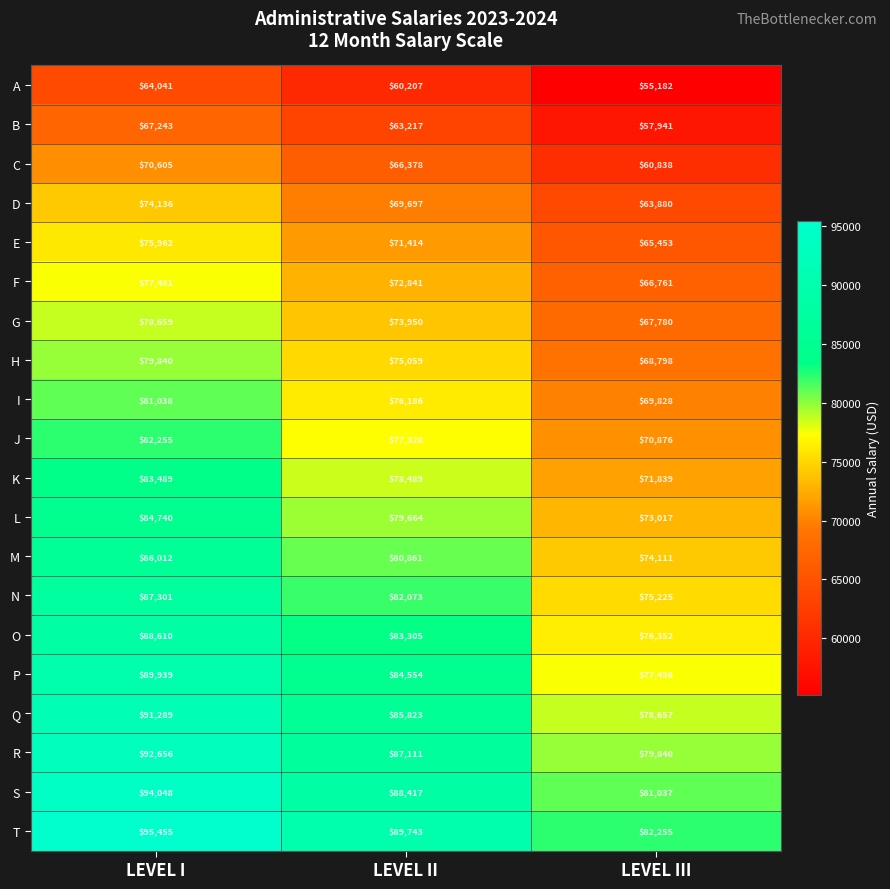

What is the maximum value shown in the chart?

95455